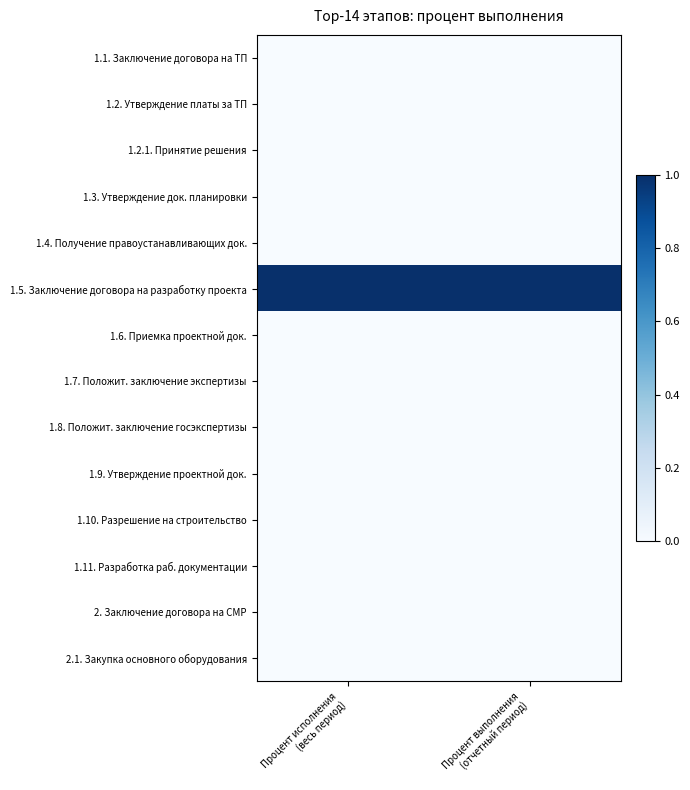

At Процент выполнения (отчетный период), list the series in order from largest to smallest.

1.5. Заключение договора на разработку проекта, 1.1. Заключение договора на ТП, 1.2. Утверждение платы за ТП, 1.2.1. Принятие решения, 1.3. Утверждение док. планировки, 1.4. Получение правоустанавливающих док., 1.6. Приемка проектной док., 1.7. Положит. заключение экспертизы, 1.8. Положит. заключение госэкспертизы, 1.9. Утверждение проектной док., 1.10. Разрешение на строительство, 1.11. Разработка раб. документации, 2. Заключение договора на СМР, 2.1. Закупка основного оборудования